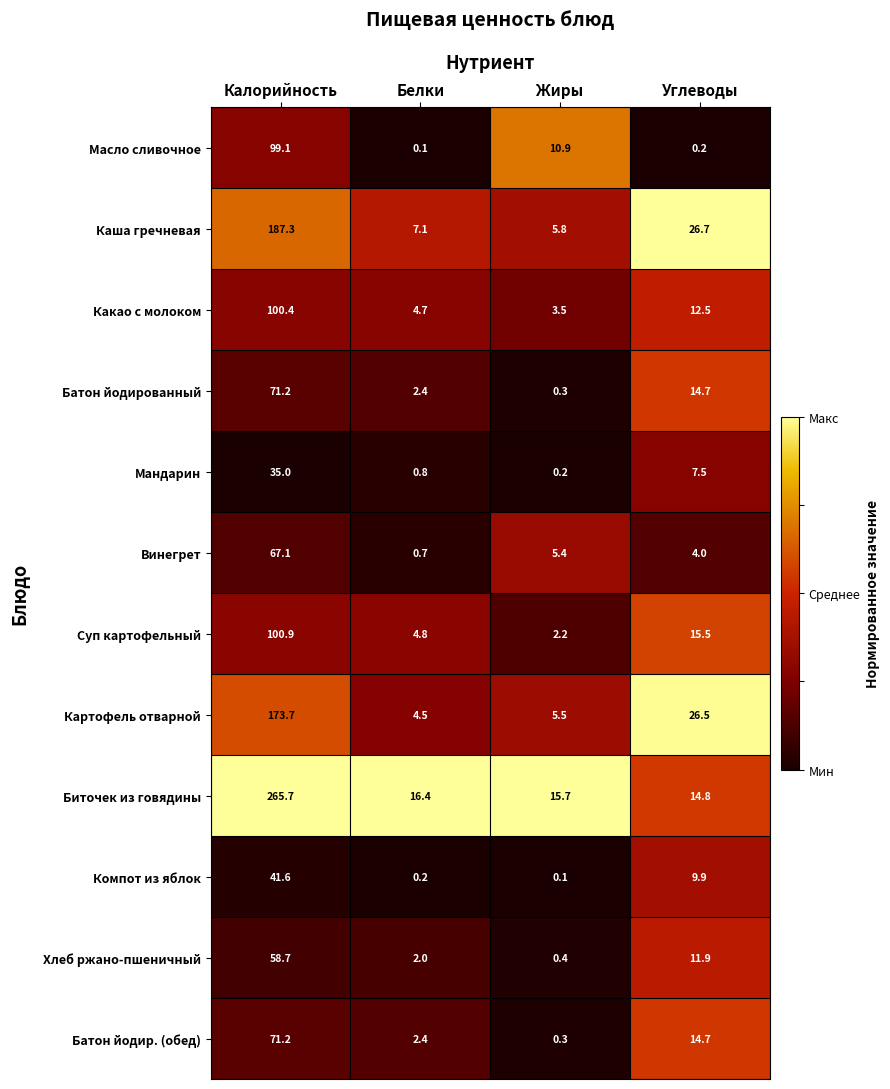

Rank the categories by Батон йодированный value from highest to lowest.

Калорийность, Углеводы, Белки, Жиры